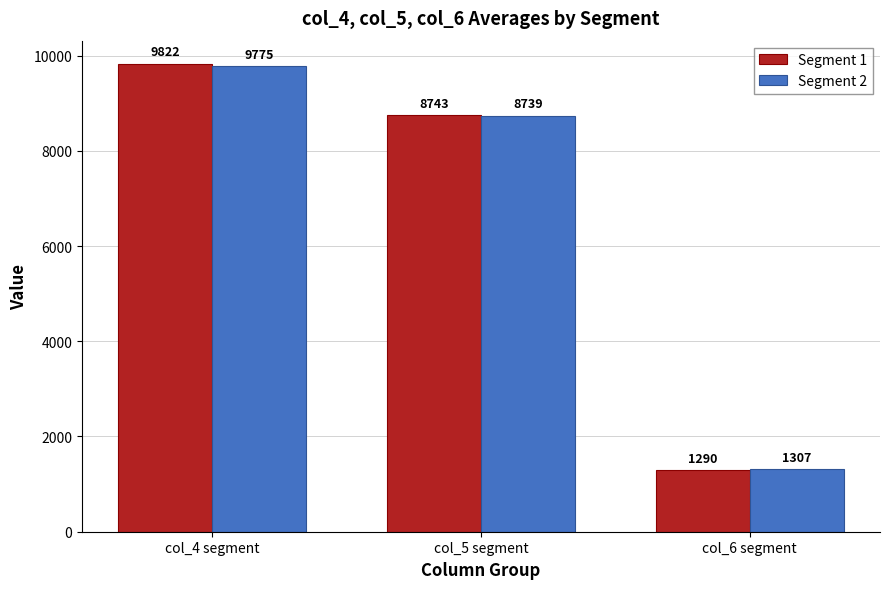

Which series has the largest total across all categories?

Segment 1